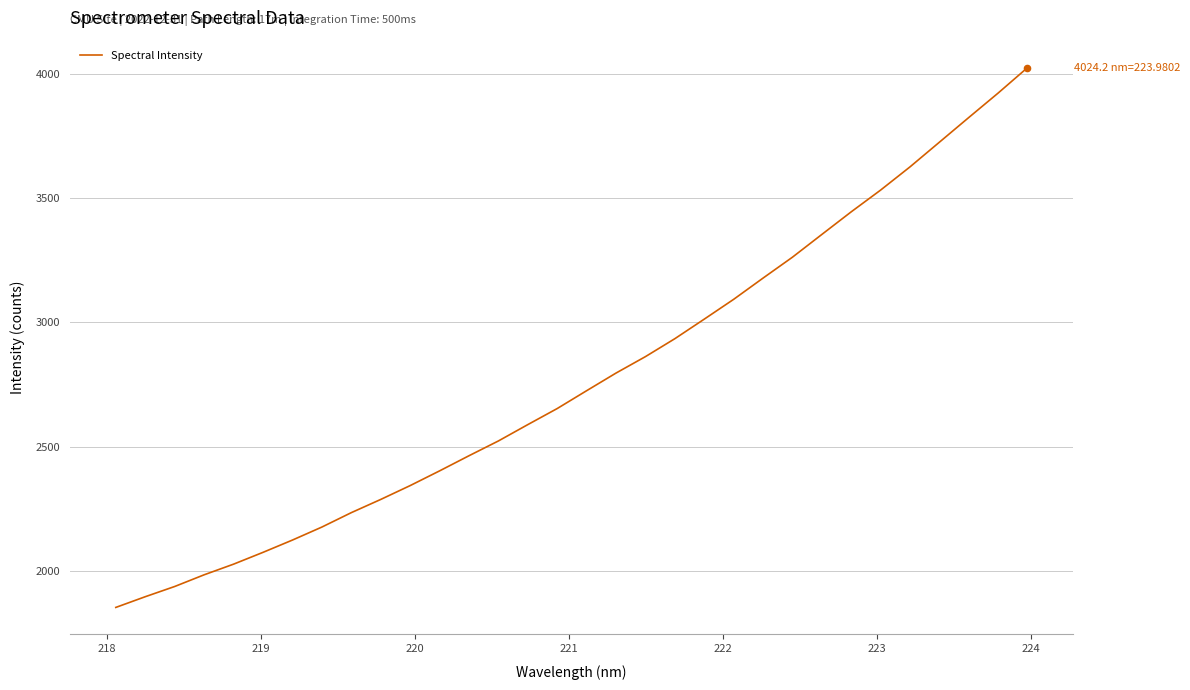

What is the maximum value shown in the chart?

4024.2